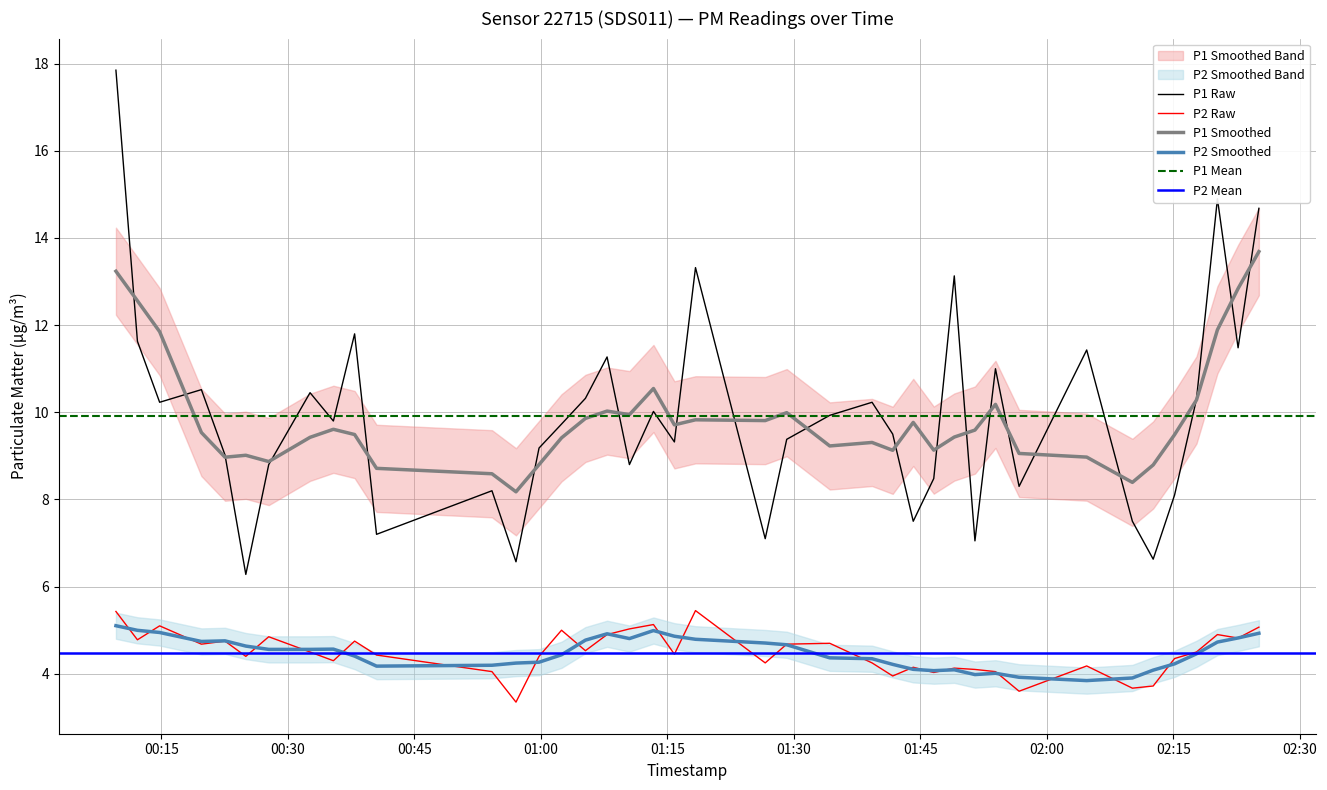

At which label is P2 closest to 4?

2022-09-09T01:46:36